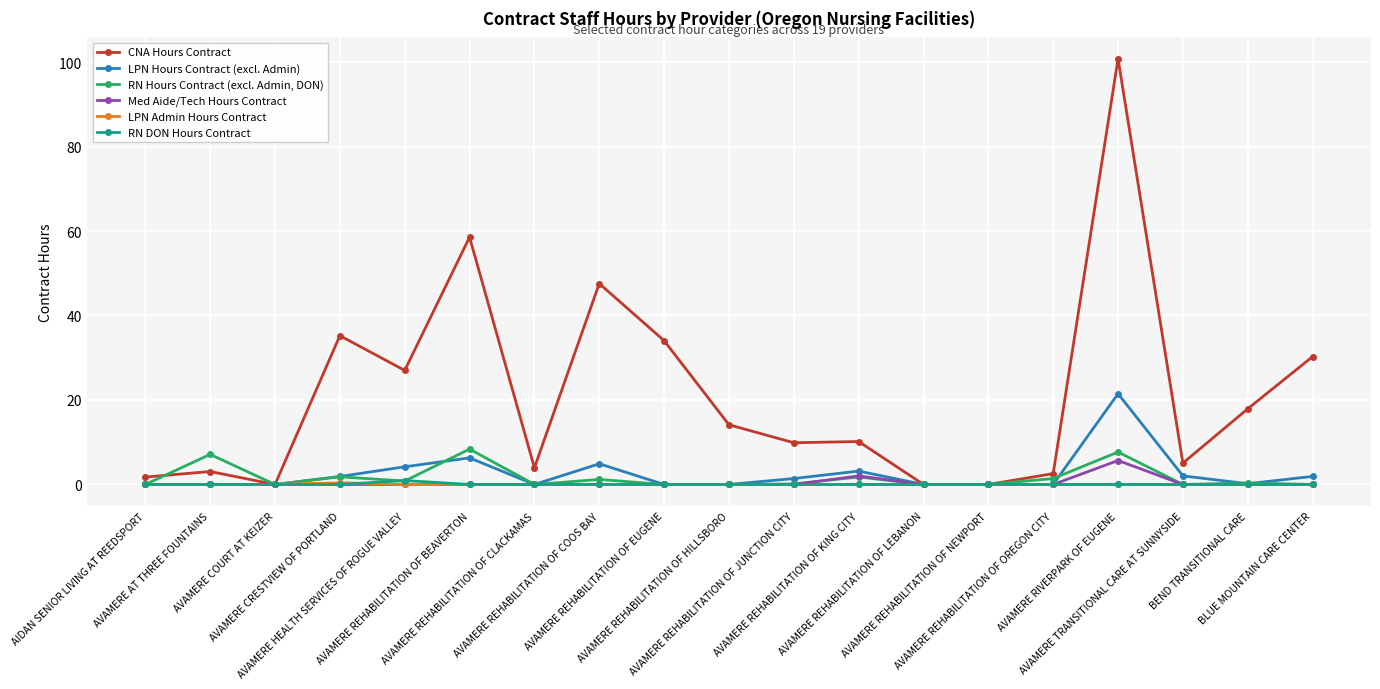

What is the spread (max minus min) of values at AVAMERE REHABILITATION OF COOS BAY?

47.6